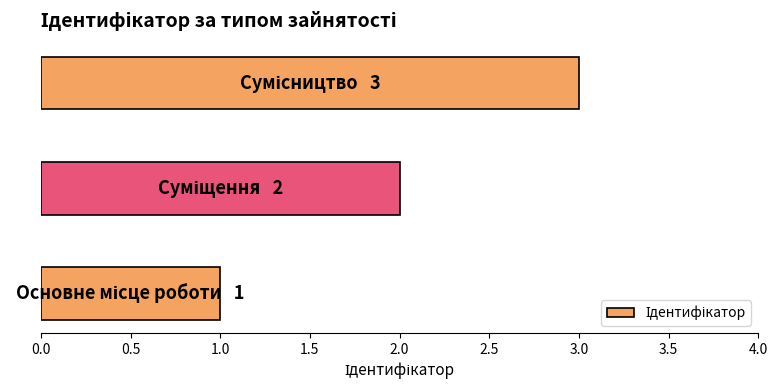

What is the greatest value displayed?

3